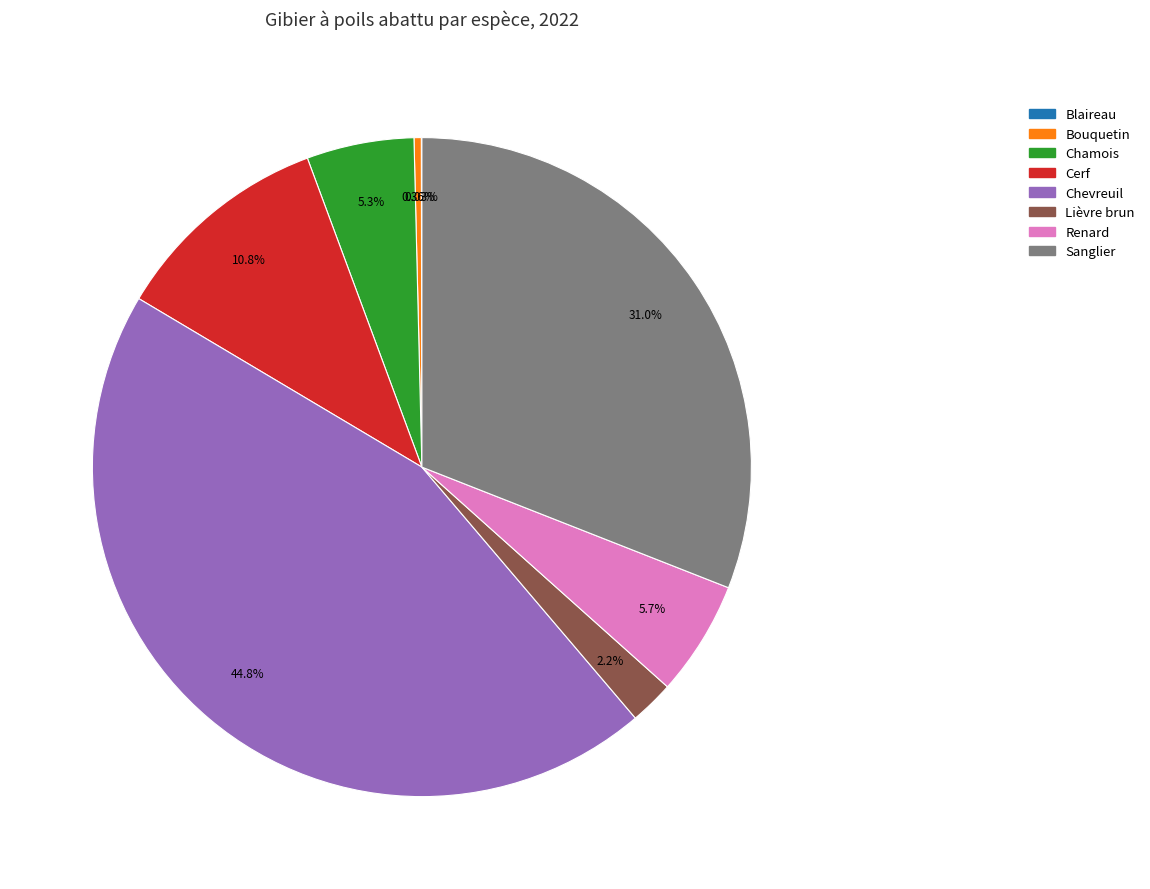

What percentage is the Lièvre brun slice, to the nearest percent?

2%